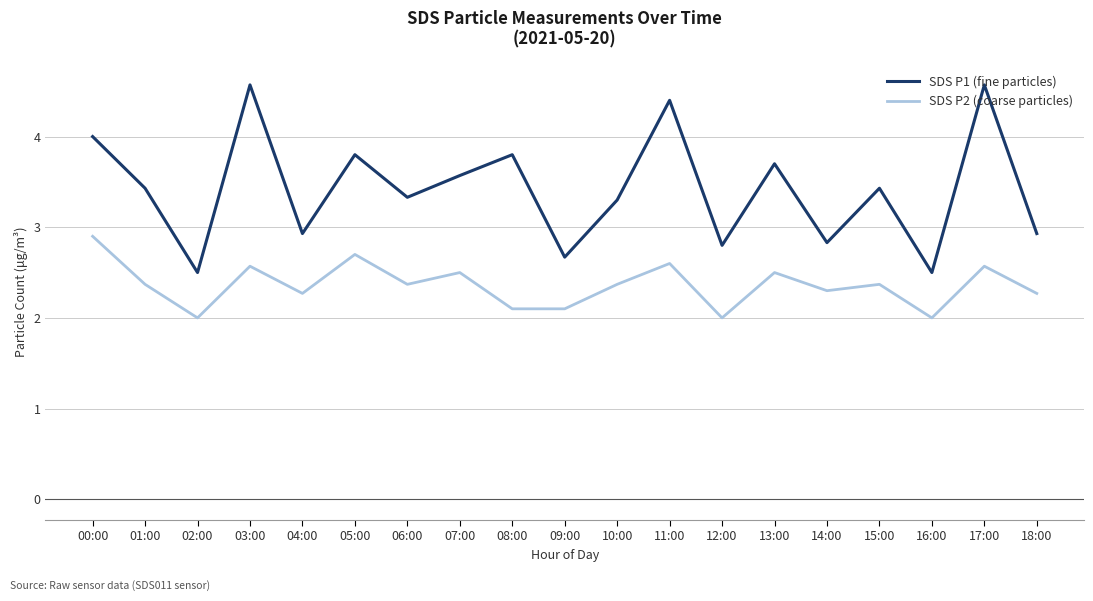

What is the greatest value displayed?

4.6